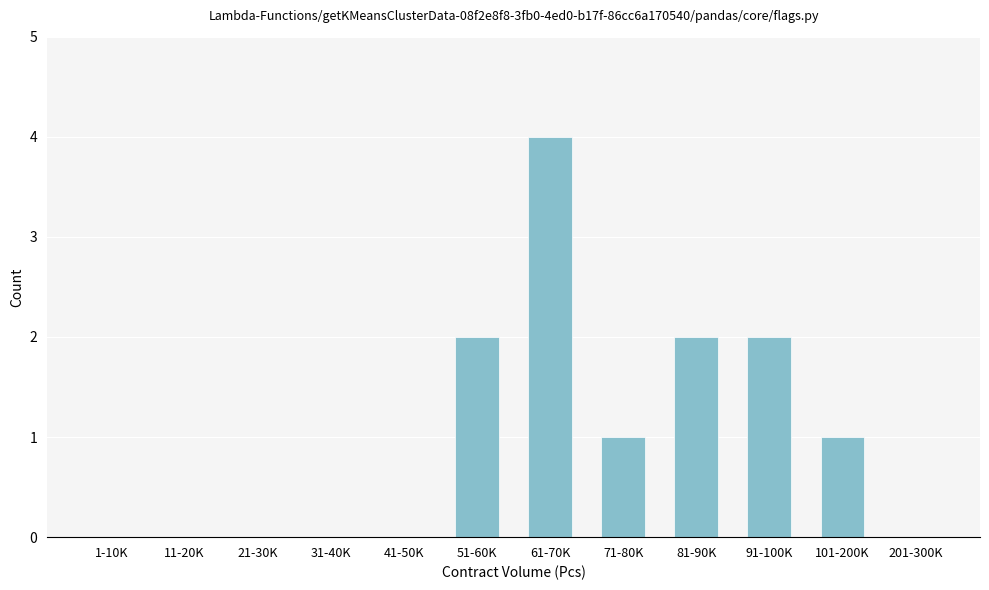

Reading left to right, what are all the values shown in this chart?

1-10K=0	11-20K=0	21-30K=0	31-40K=0	41-50K=0	51-60K=2	61-70K=4	71-80K=1	81-90K=2	91-100K=2	101-200K=1	201-300K=0